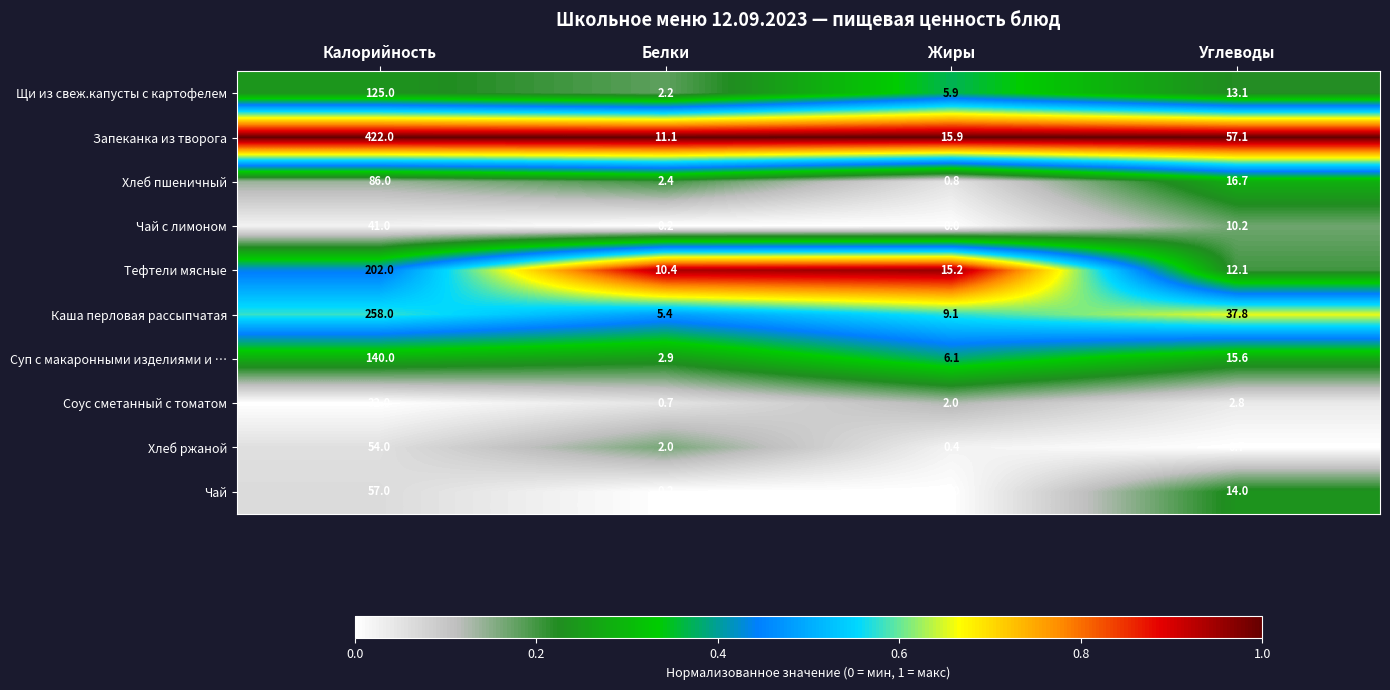

Where is Хлеб пшеничный nearest to the value 43?

Углеводы